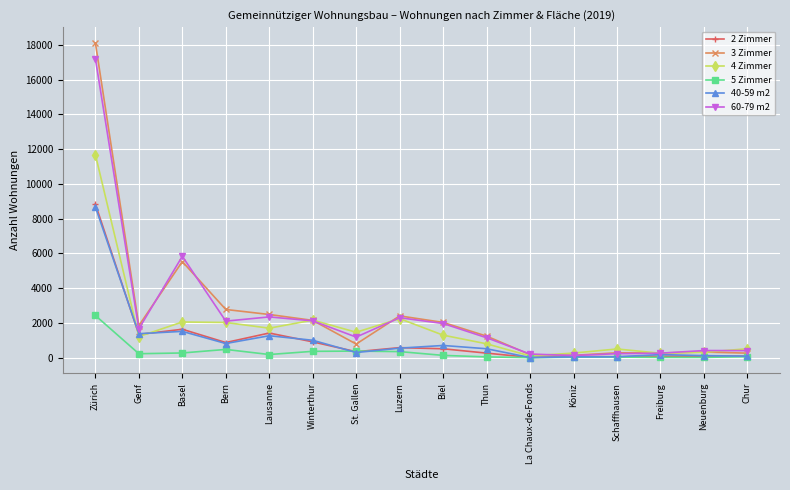

Which series has the largest range (max minus min)?

3 Zimmer